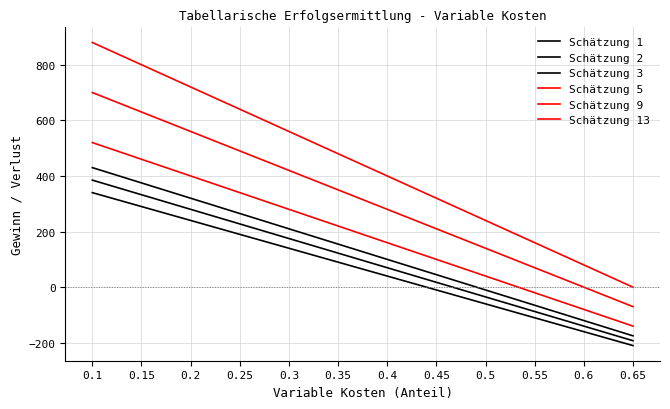

At which category is the sum across all series the highest?

0.1